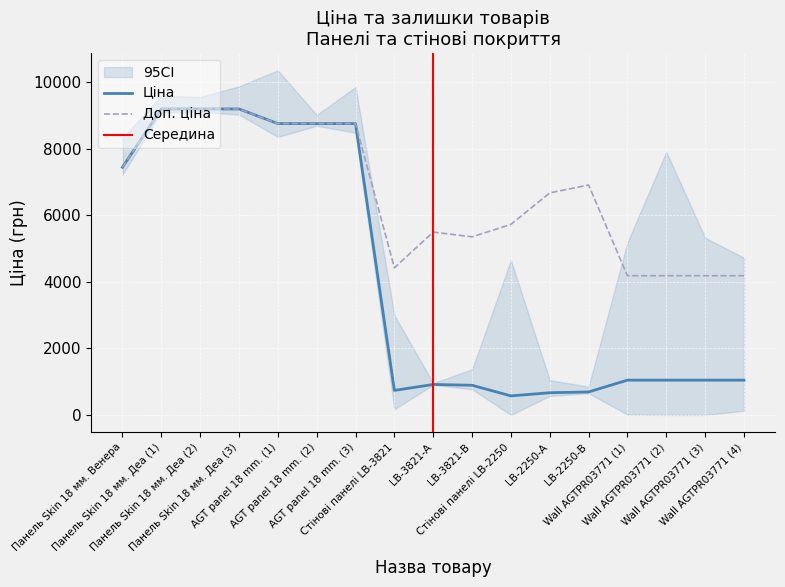

Read the Доп. ціна value at LB-2250-В.

6910.3